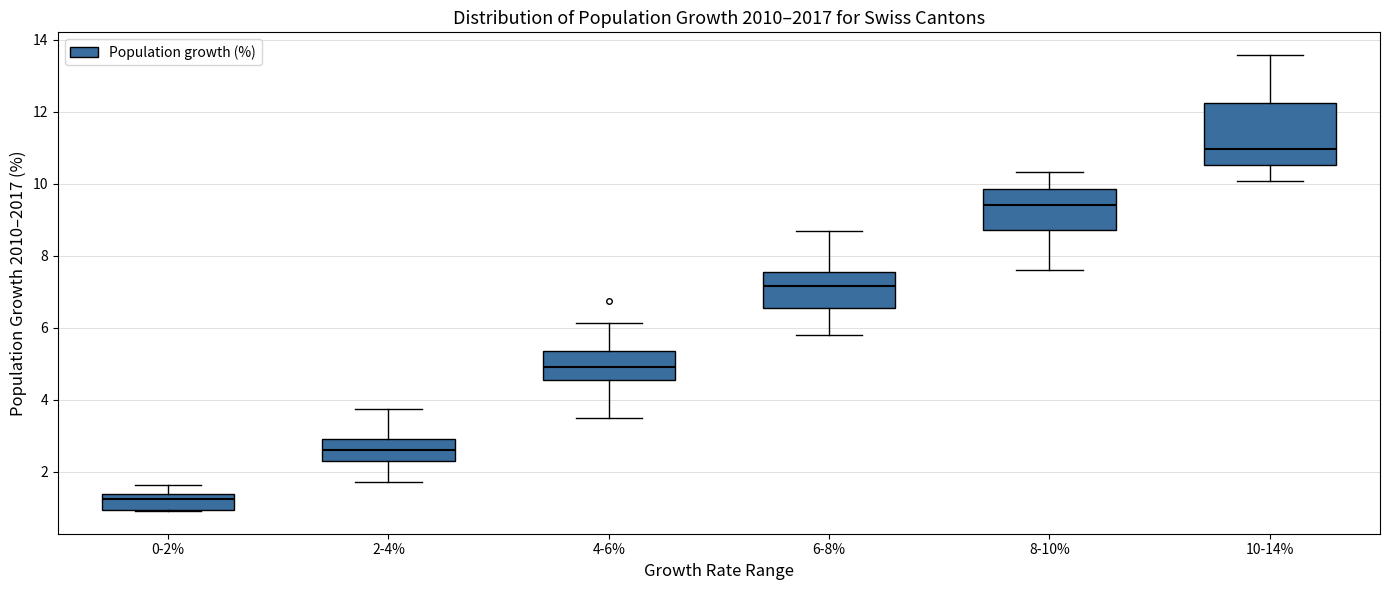

Reading left to right, transcribe this box plot: for each box, give where its median line is, the range the box spans, and where its two whiskers end, as read against the y-axis. The values are not printed on the chart, so give them approximately, as read against the axis.

0-2%: median 1.2, box 1.0 to 1.4, whiskers 1.0 to 1.6
2-4%: median 2.6, box 2.2 to 2.8, whiskers 1.8 to 3.8
4-6%: median 4.8, box 4.6 to 5.4, whiskers 3.4 to 6.2
6-8%: median 7.2, box 6.6 to 7.6, whiskers 5.8 to 8.6
8-10%: median 9.4, box 8.8 to 9.8, whiskers 7.6 to 10.4
10-14%: median 11.0, box 10.6 to 12.2, whiskers 10.0 to 13.6